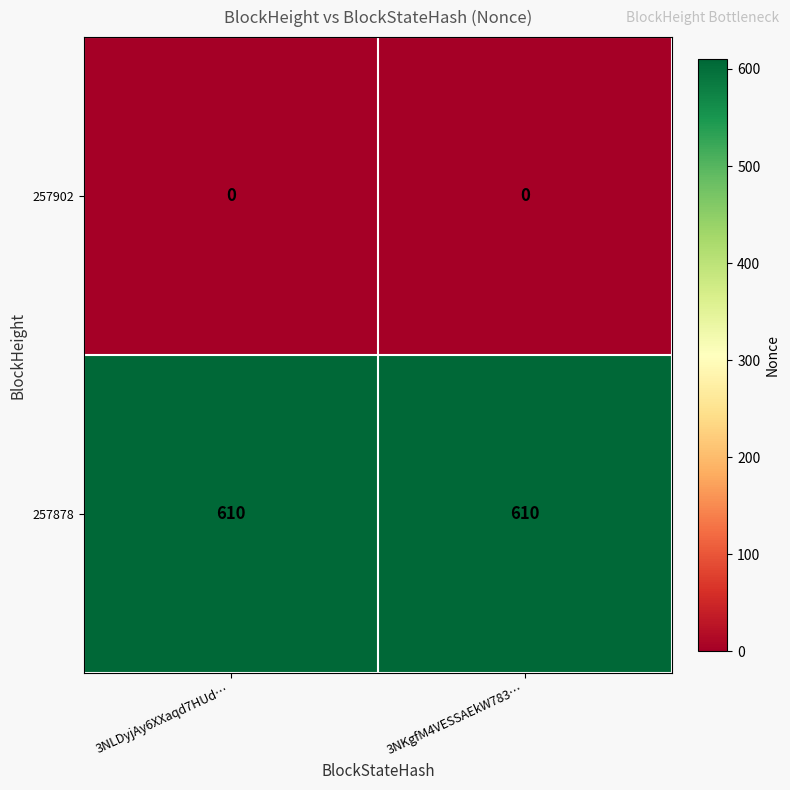

What is the difference between the highest and lowest values at 3NKgfM4VESSAEkW783…?

610